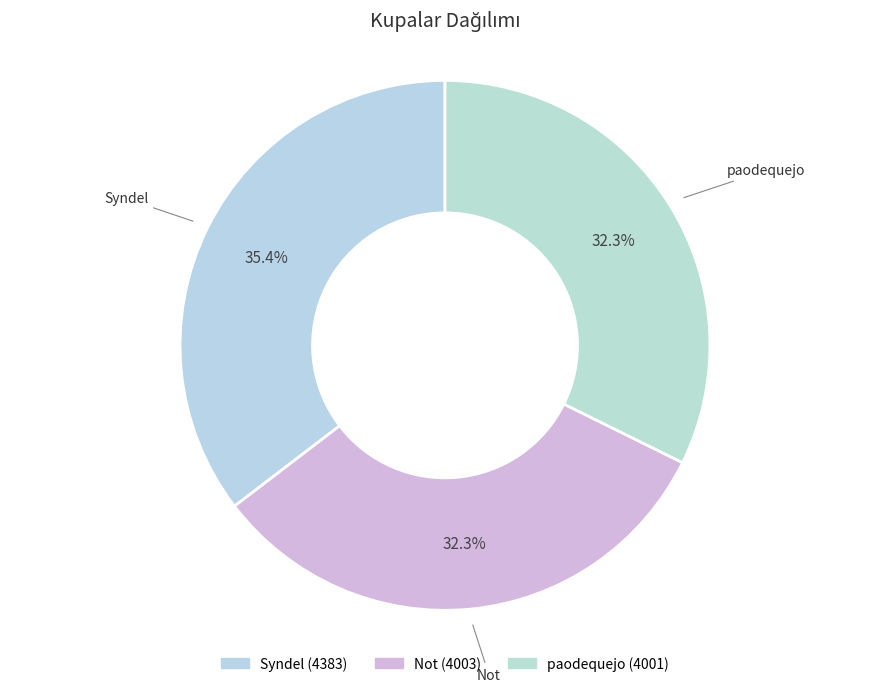

What is the ratio of the value at paodequejo to the value at Syndel?

0.9